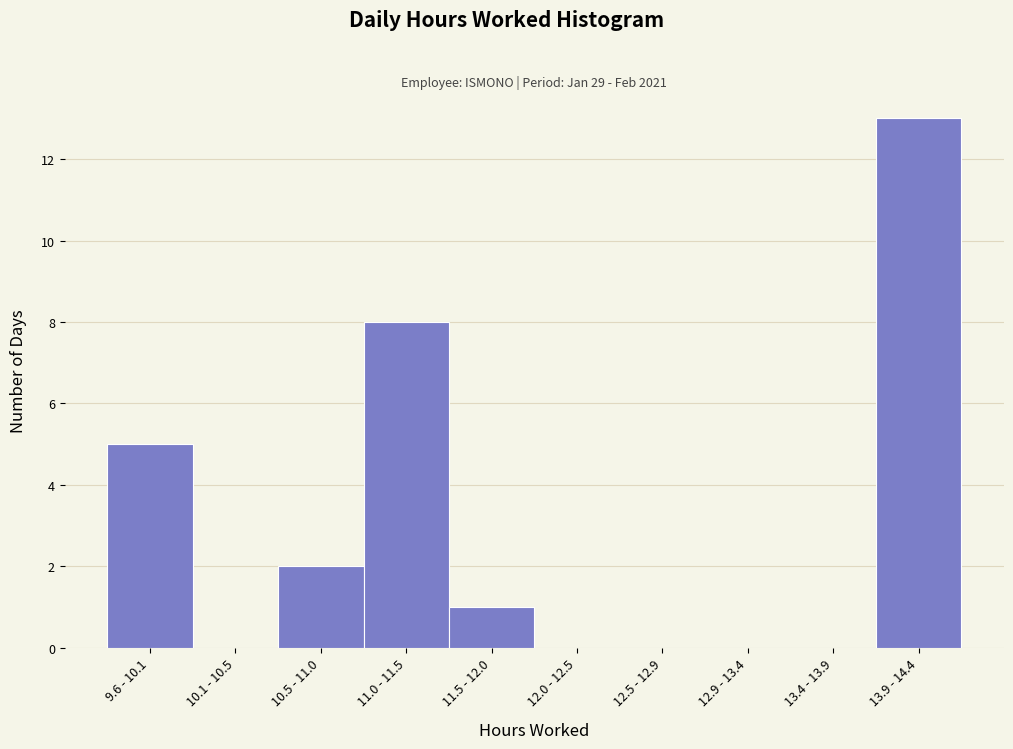

Reading right to left, what are all the values shown in this chart?

13.9 - 14.4=13	13.4 - 13.9=0	12.9 - 13.4=0	12.5 - 12.9=0	12.0 - 12.5=0	11.5 - 12.0=1	11.0 - 11.5=8	10.5 - 11.0=2	10.1 - 10.5=0	9.6 - 10.1=5